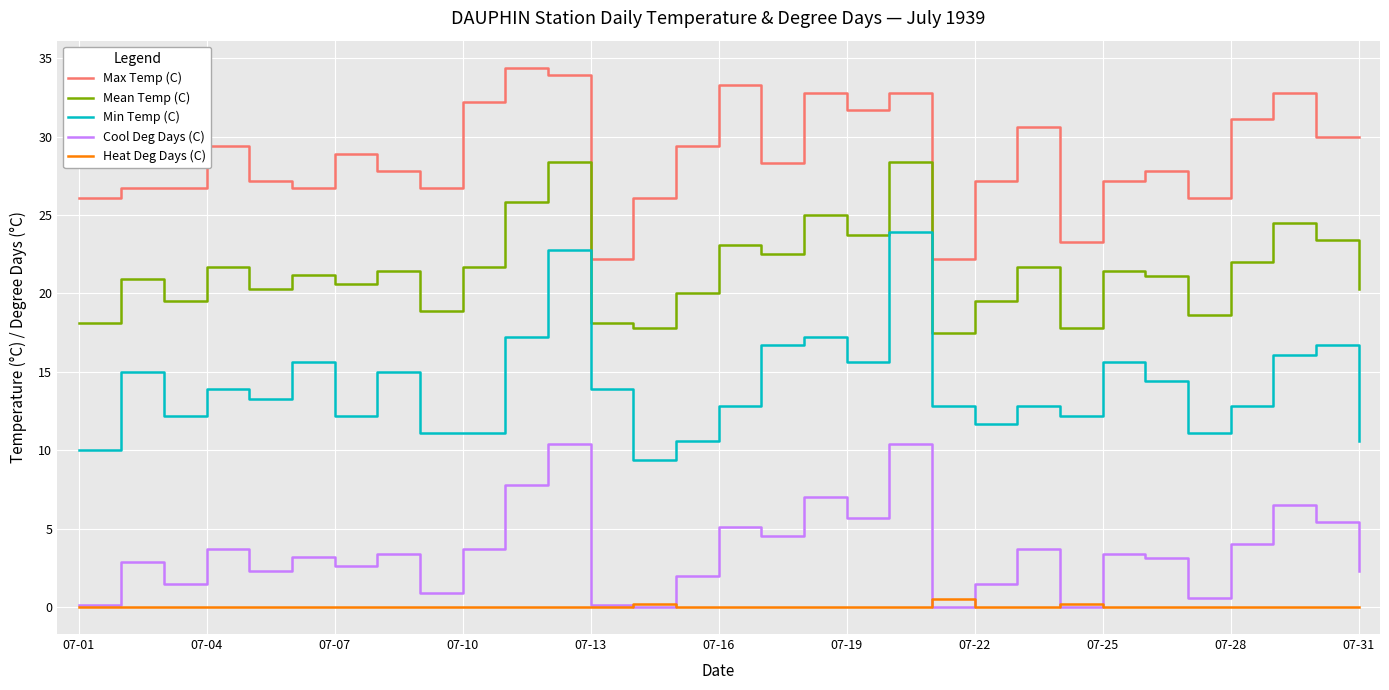

Which series has the widest spread of values?

Min Temp (C)